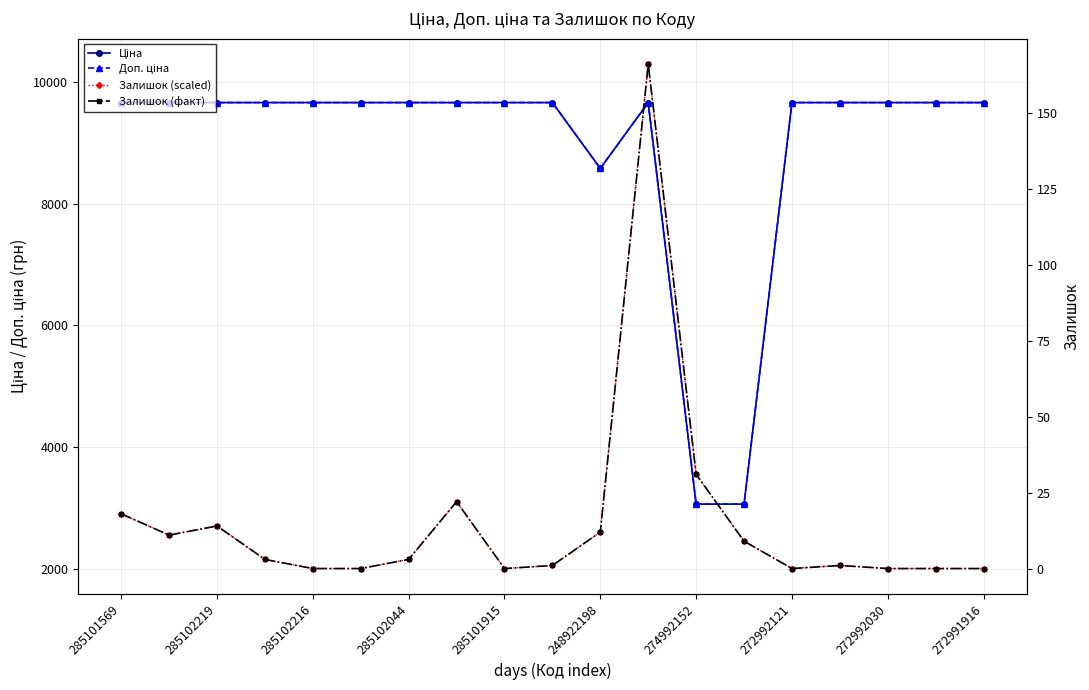

What is the sum of all Доп. ціна values?

169335.7